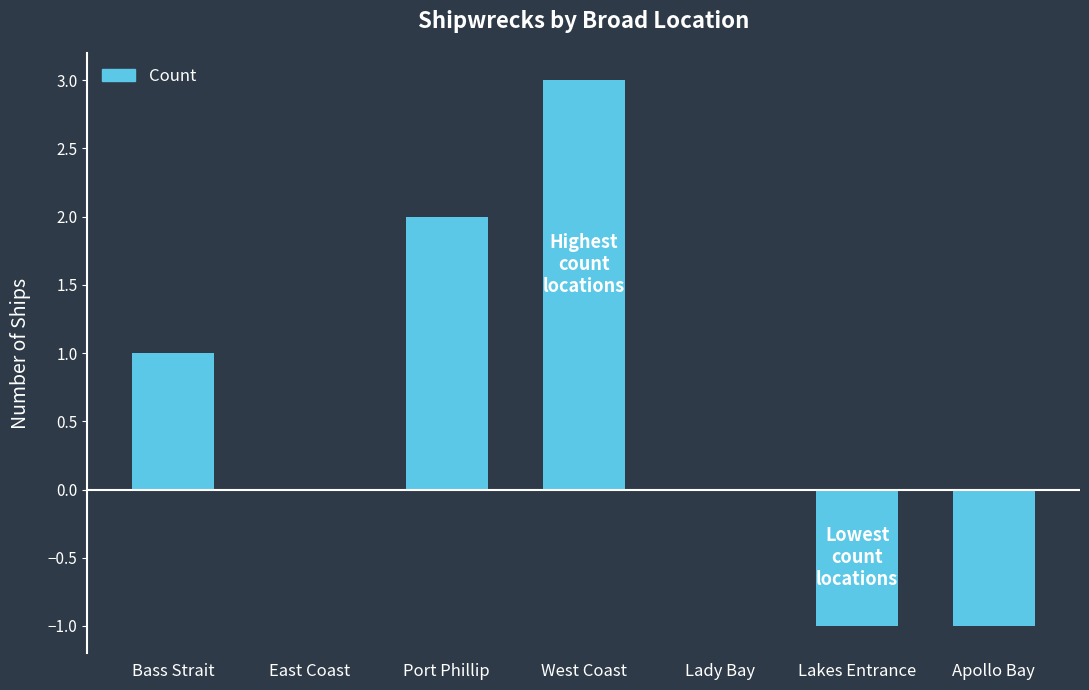

Which has a higher value, Bass Strait or Lady Bay?

Bass Strait